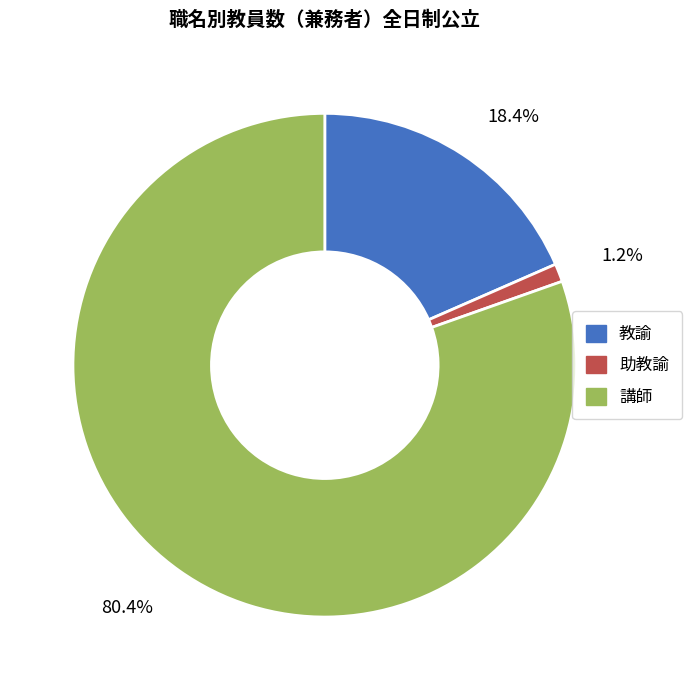

What is the ratio of the value at 講師 to the value at 教諭?

4.4